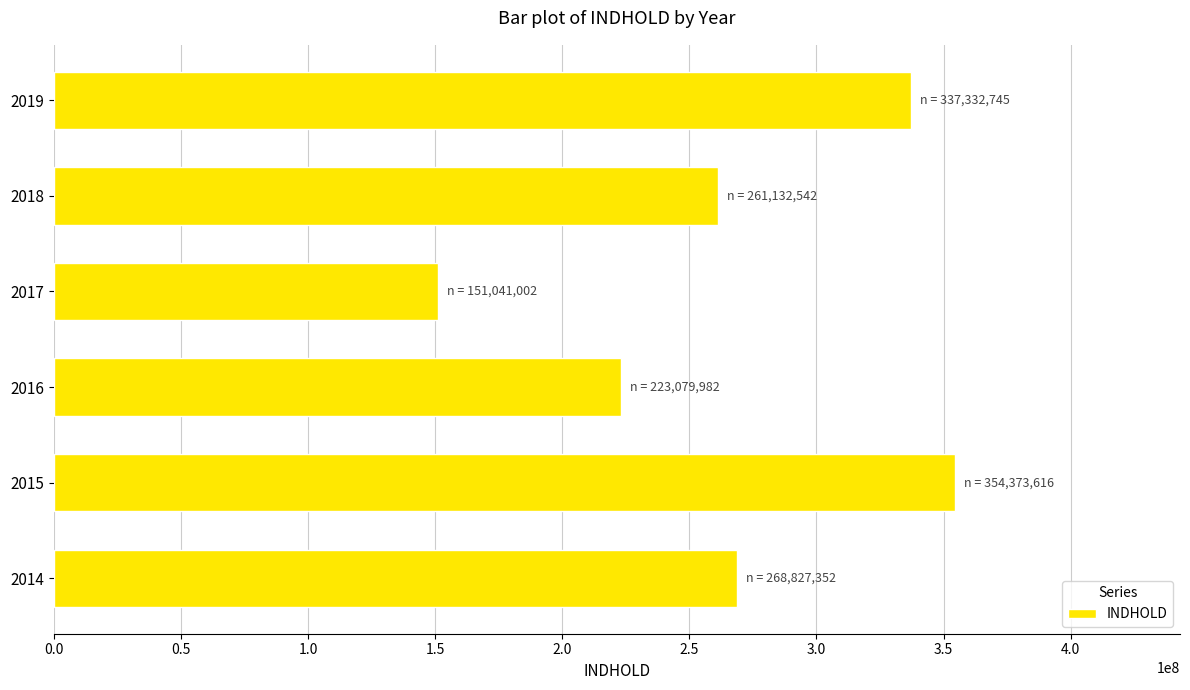

Read the value at 2017, to the nearest 10.

151041000